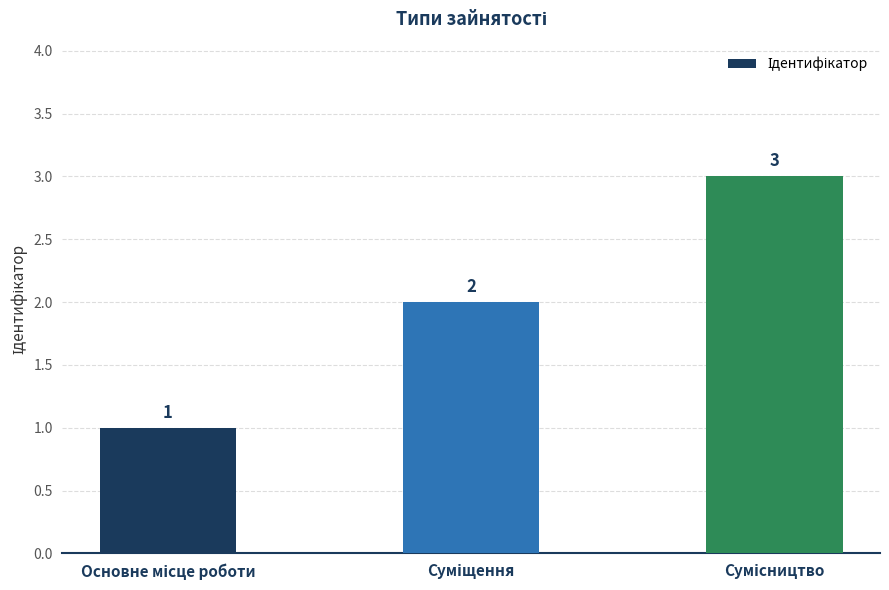

What is the value of the 2nd bar from the left?

2